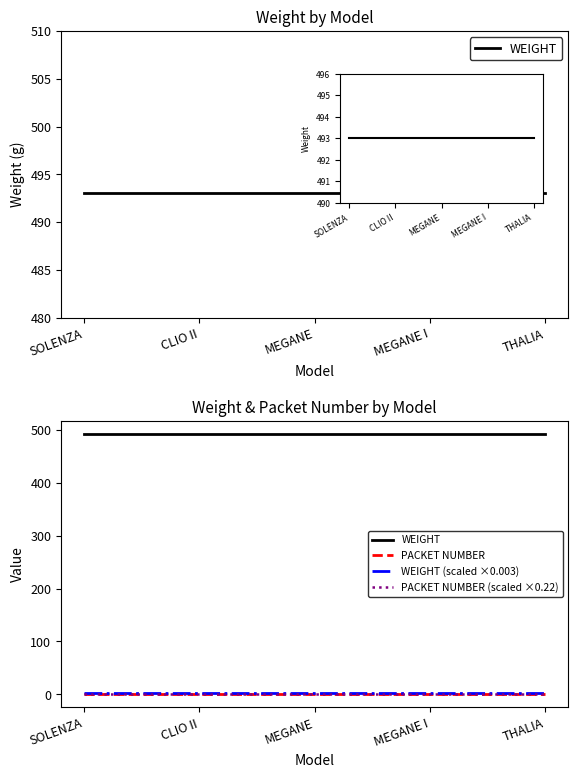

What is the label of the 3rd point from the right?

MEGANE